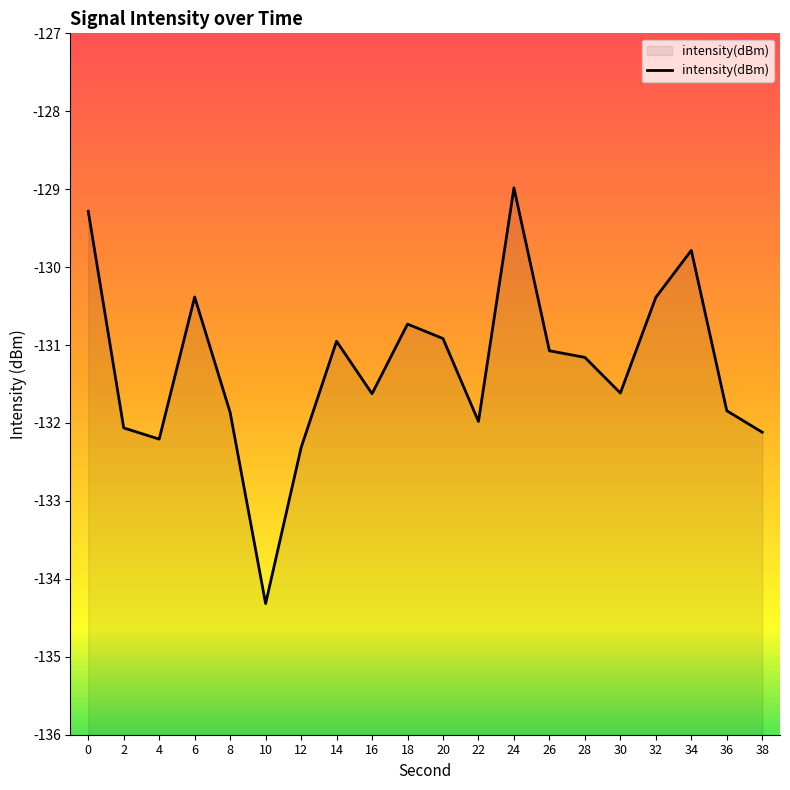

What is the minimum value shown in the chart?

-134.3